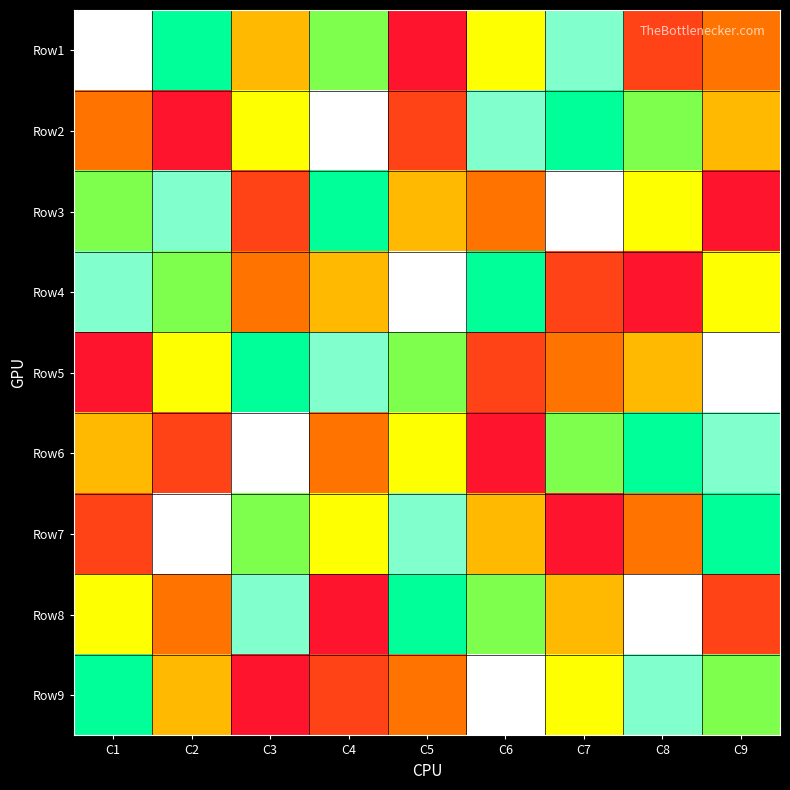

What is the total value across all series at C8?

45